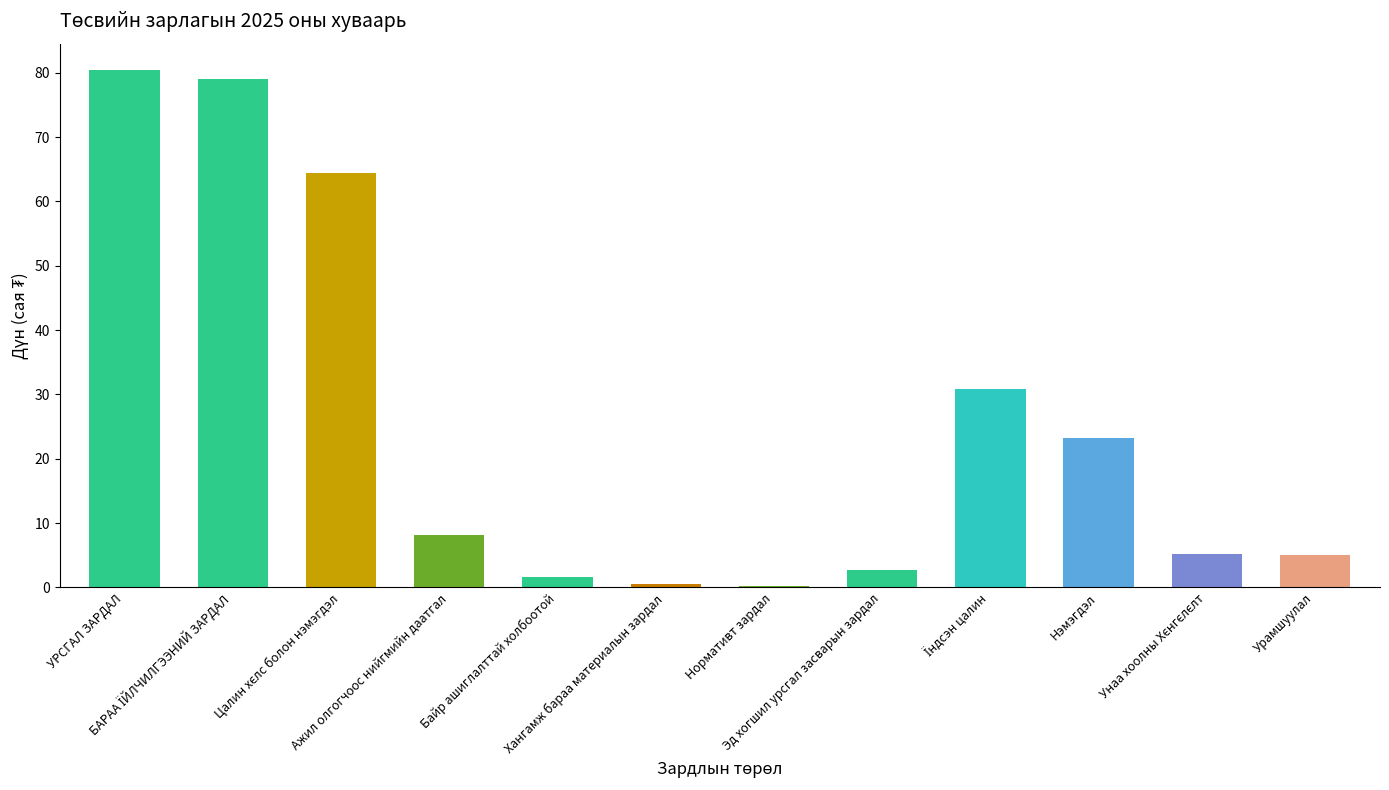

Reading left to right, transcribe all the data shown in this chart.

80.5	79.0	64.4	8.2	1.6	0.5	0.2	2.8	30.8	23.2	5.2	5.1